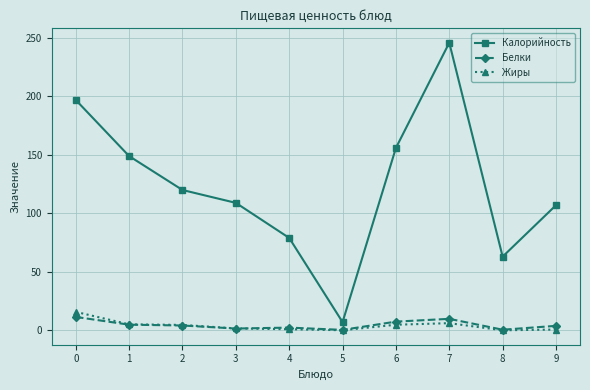

In Калорийность, how many points are lower than both neighbors (excluding endpoints)?

2